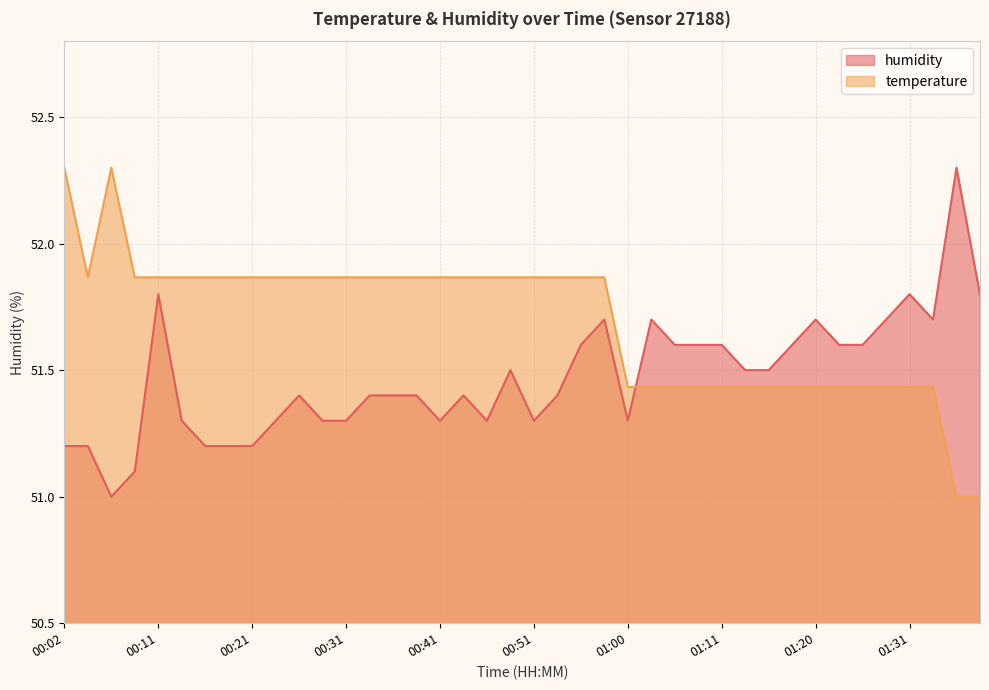

What are all the series names shown in the legend?

temperature, humidity